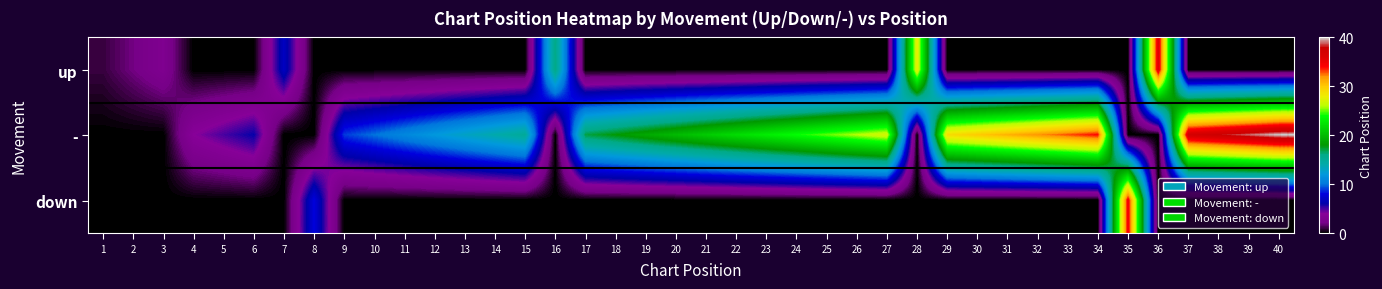

What is the maximum value shown in the chart?

40